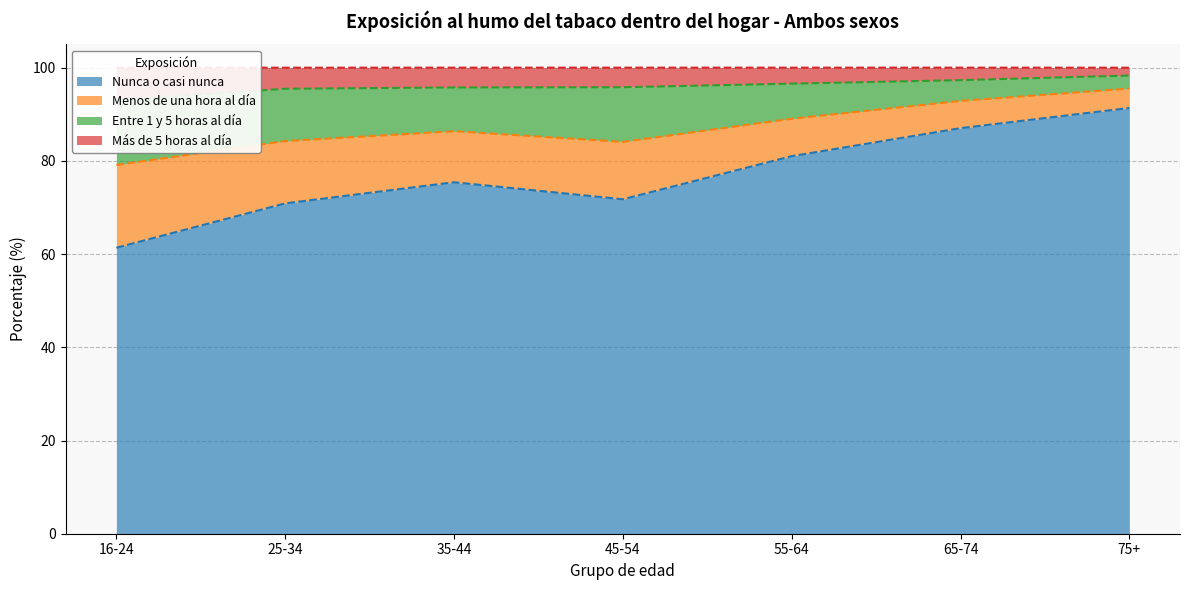

List the labels in order of Nunca o casi nunca value, largest first.

75+, 65-74, 55-64, 35-44, 45-54, 25-34, 16-24